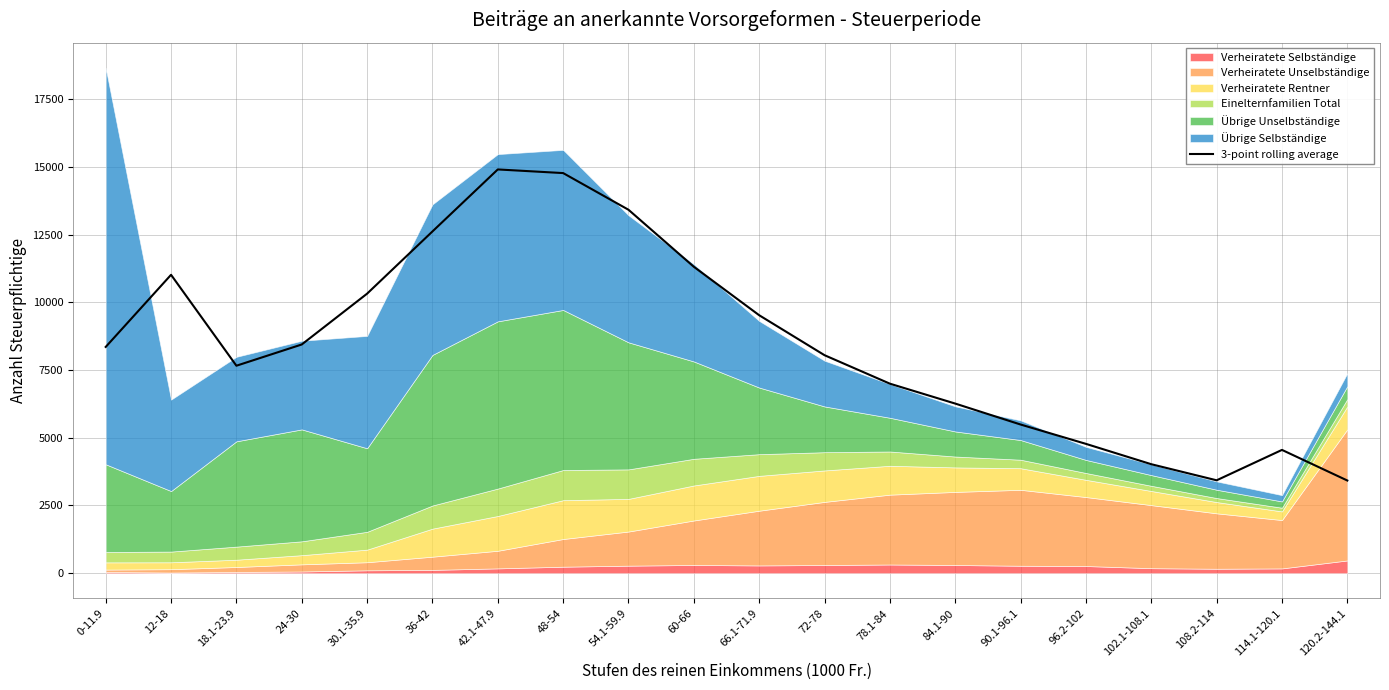

At which category does the data reach its first local valley?

18.1-23.9